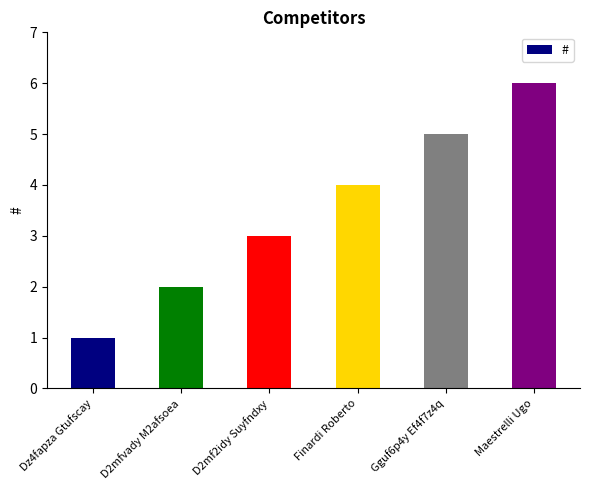

What position from the left is Finardi Roberto?

4